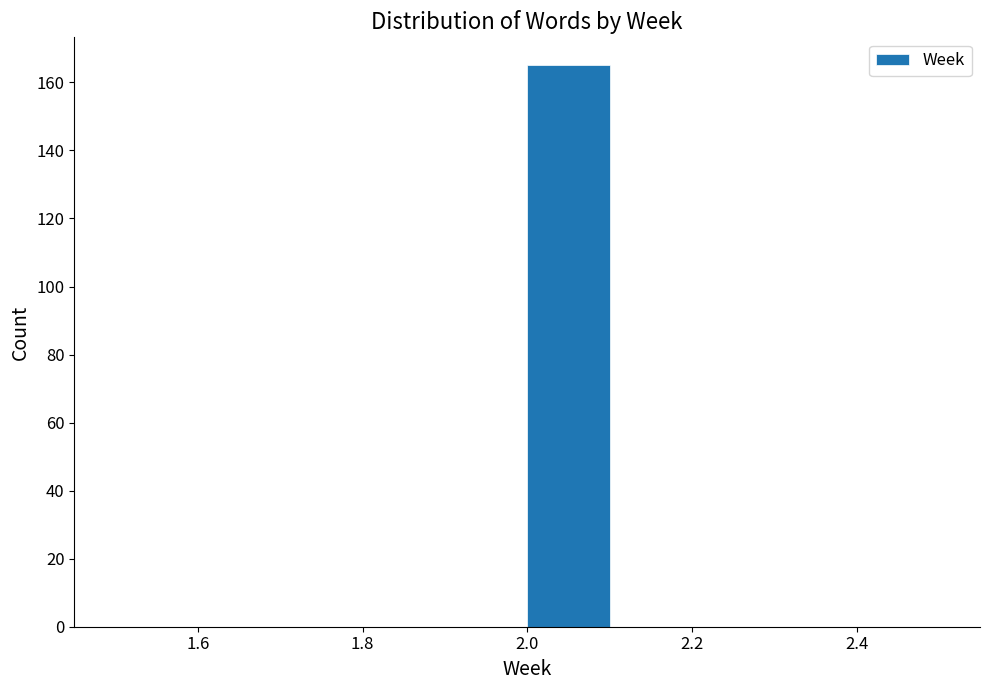

Reading left to right, list every bar in this chart as the range it spans on the x-axis followed by its height. The values are not printed on the chart, so give them approximately, as read against the axis.

1.5 to 1.6: 0
1.6 to 1.7: 0
1.7 to 1.8: 0
1.8 to 1.9: 0
1.9 to 2.0: 0
2.0 to 2.1: 166
2.1 to 2.2: 0
2.2 to 2.3: 0
2.3 to 2.4: 0
2.4 to 2.5: 0